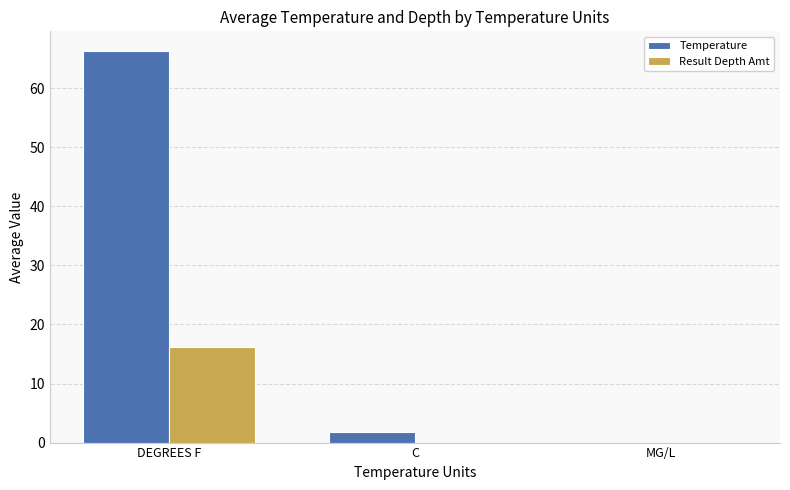

At which label does Temperature reach its peak?

DEGREES F